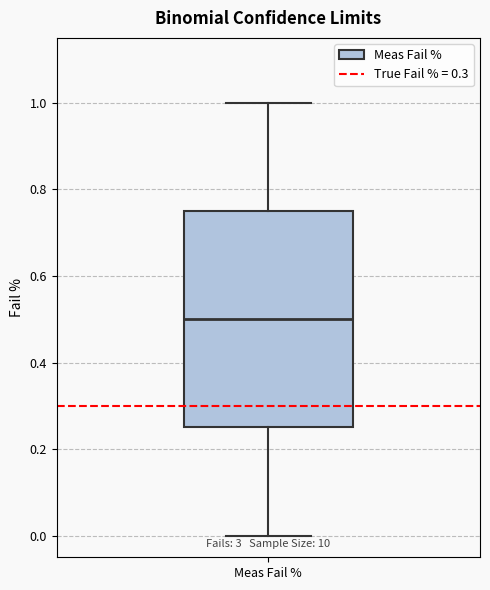

Transcribe this box plot: give where the median line is, the range the box spans, and where the two whiskers end, as read against the y-axis. The values are not printed on the chart, so give them approximately, as read against the axis.

median 0.50, box 0.26 to 0.76, whiskers 0.00 to 1.00